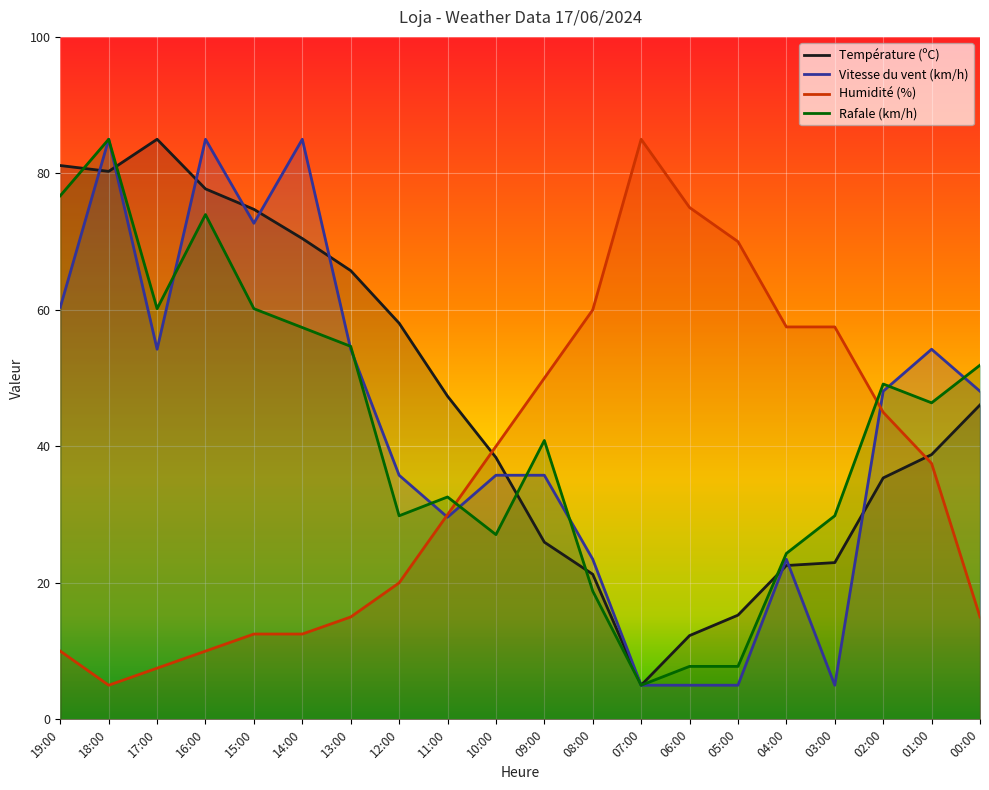

Is the value of Rafale (km/h) at 13:00 greater than the value of Humidité (%) at 15:00?

Yes